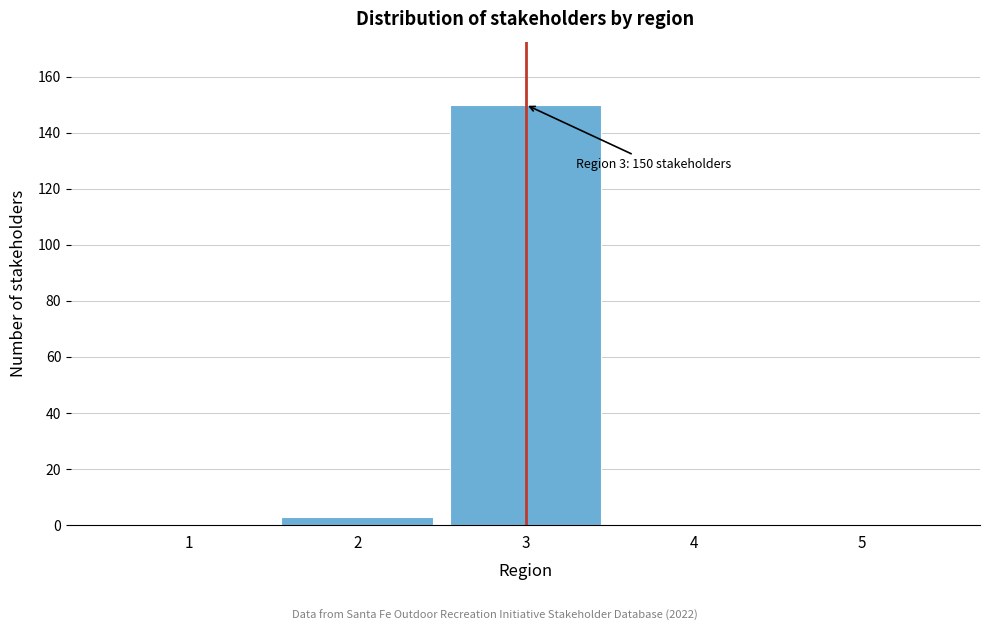

Reading right to left, extract all data points from this chart.

5=0	4=0	3=150	2=3	1=0